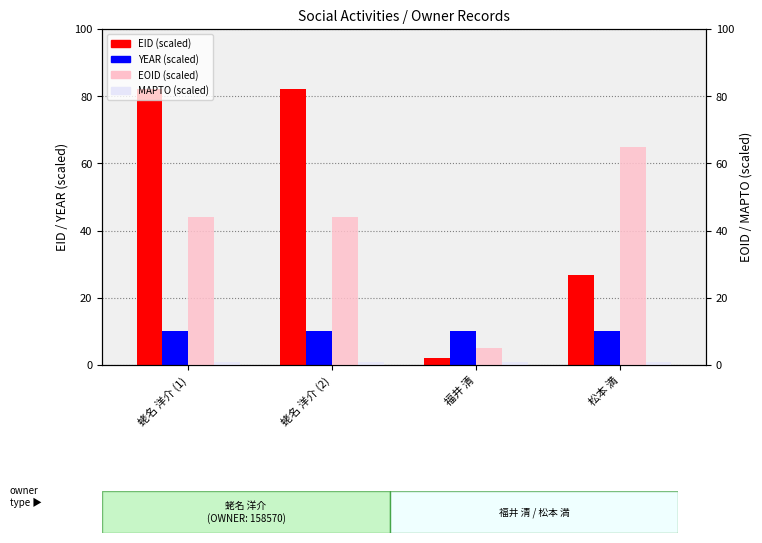

Reading left to right, transcribe all the data shown in this chart.

EID (scaled): 蛯名 洋介 (1)=82.0	蛯名 洋介 (2)=82.0	福井 清=2.0	松本 満=26.7
YEAR (scaled): 蛯名 洋介 (1)=10.0	蛯名 洋介 (2)=10.0	福井 清=10.0	松本 満=10.0
EOID (scaled): 蛯名 洋介 (1)=43.9	蛯名 洋介 (2)=43.9	福井 清=5.0	松本 満=65.0
MAPTO (scaled): 蛯名 洋介 (1)=1.0	蛯名 洋介 (2)=1.0	福井 清=1.0	松本 満=1.0